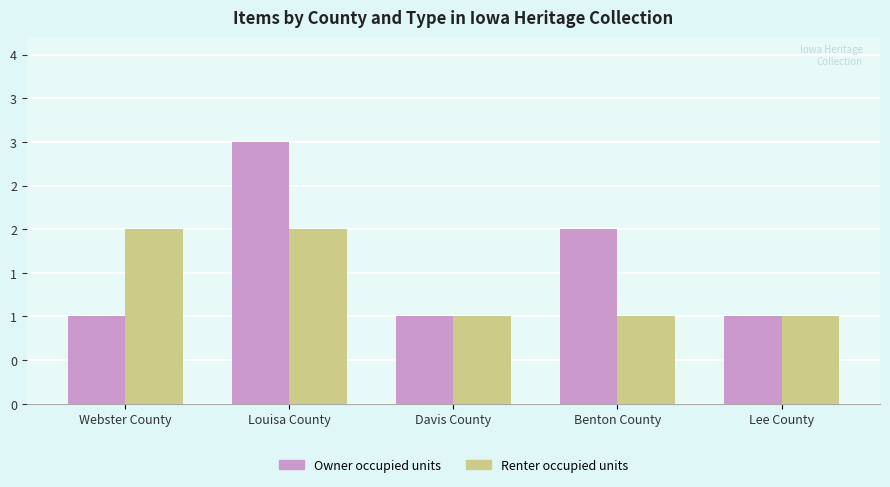

At Louisa County, list the series in order from smallest to largest.

Renter occupied units, Owner occupied units